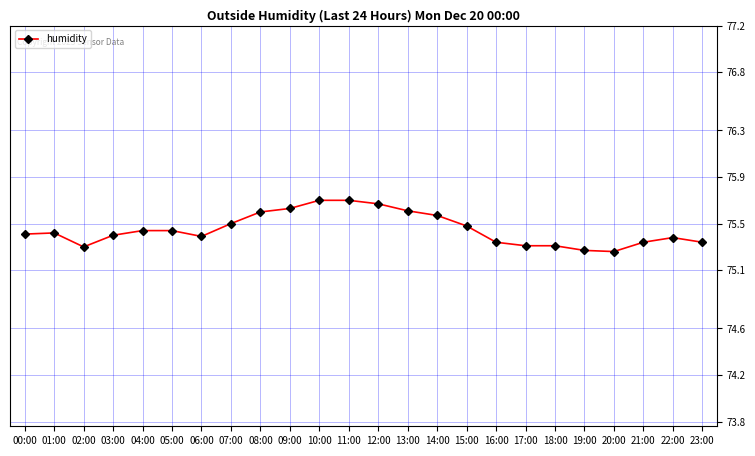

What is the label of the 8th point from the left?

07:00